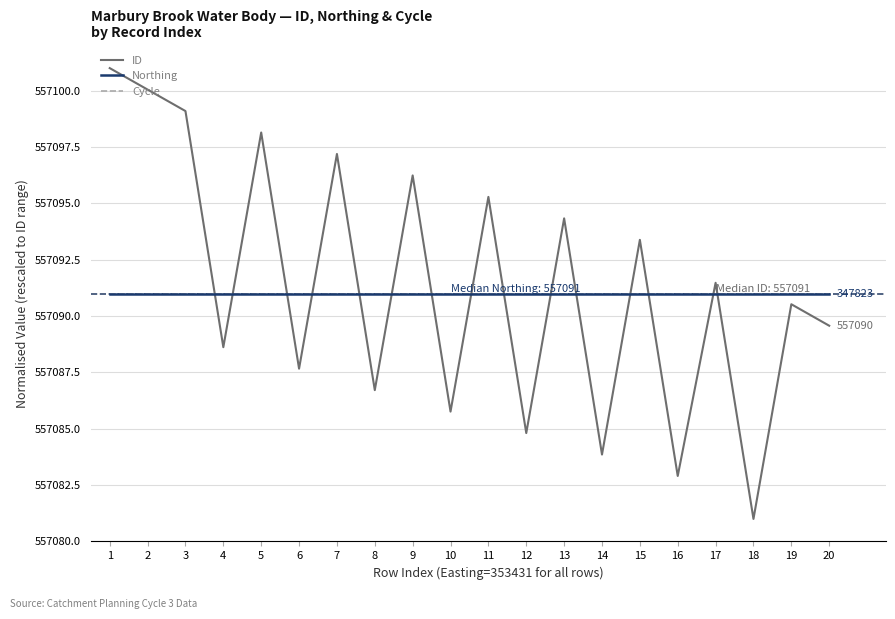

After their last crossing, which series has the higher values: Cycle or ID?

Cycle